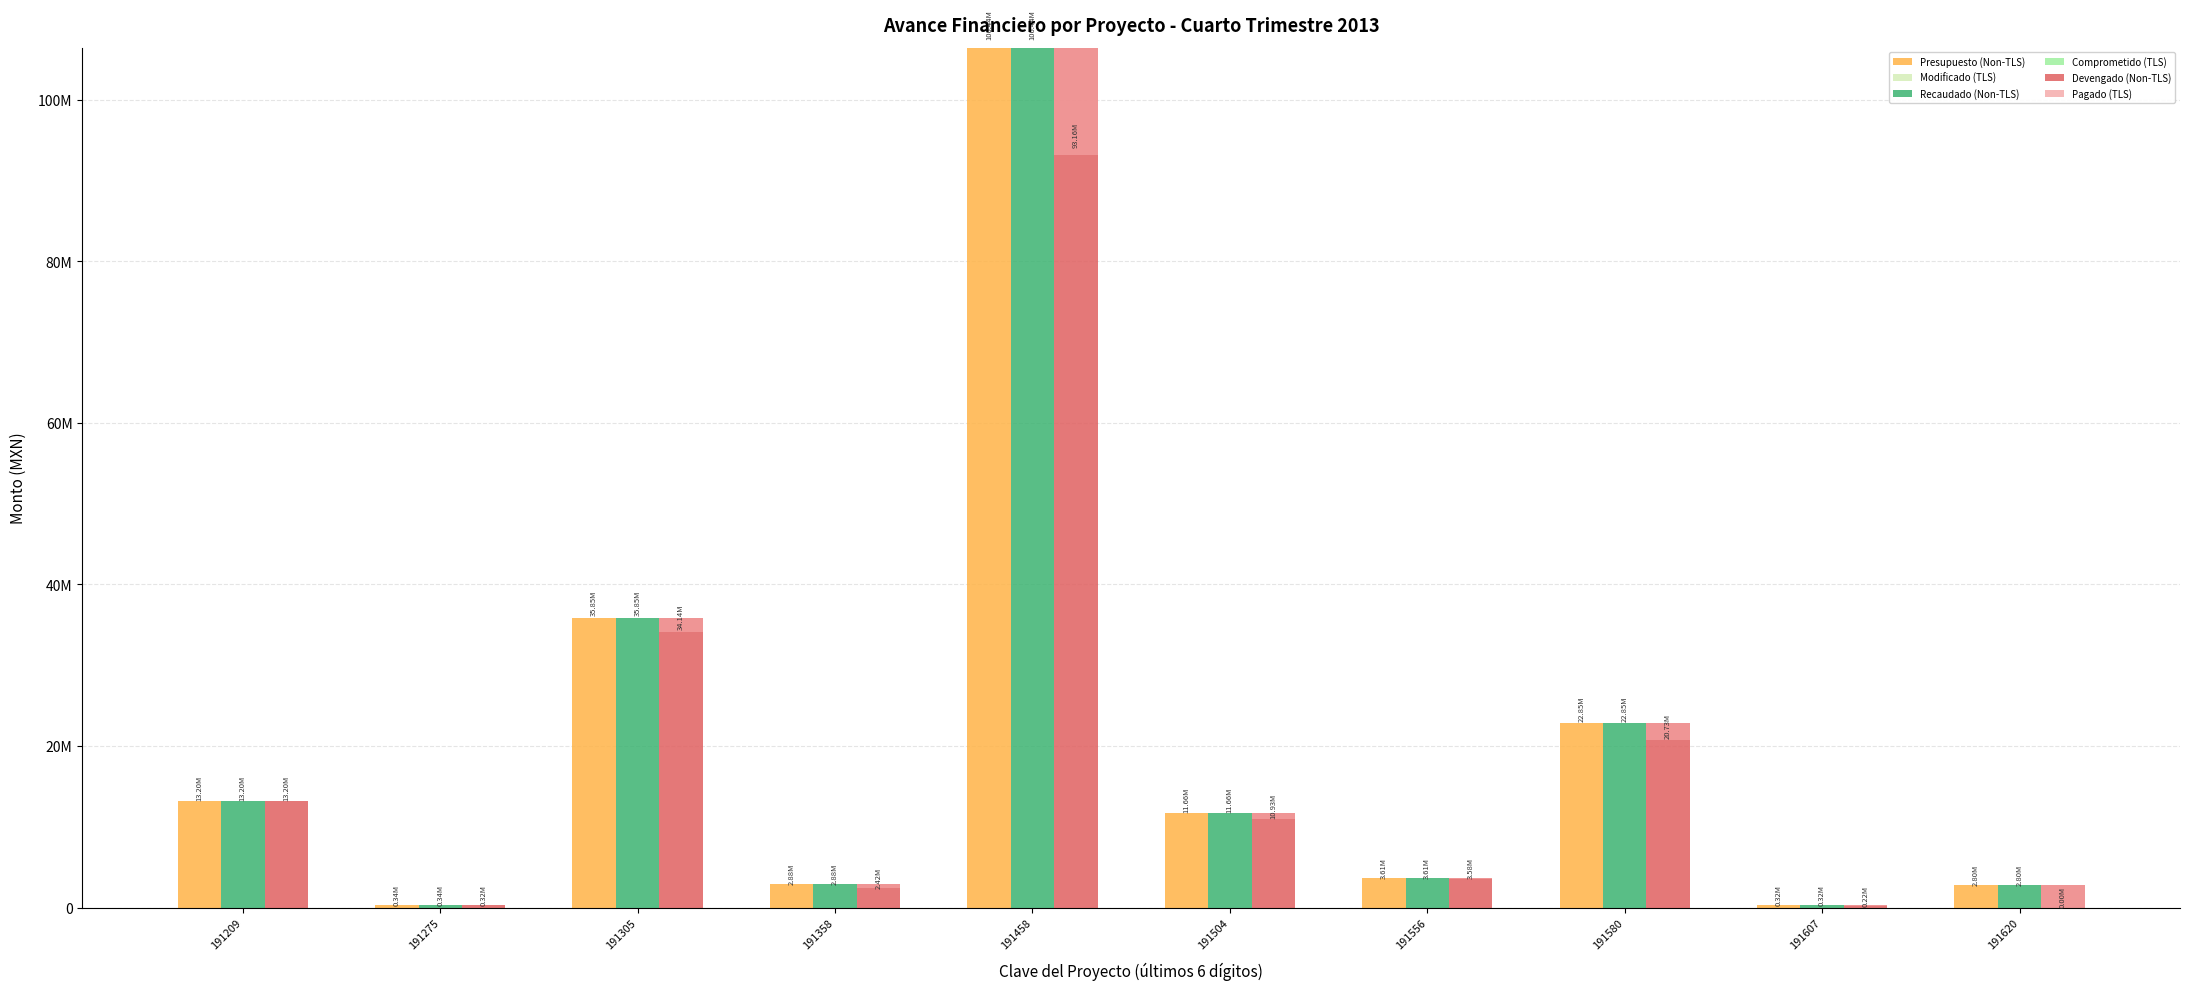

The Pagado (TLS) series shows -464665.2 at 191305. True or false?

False